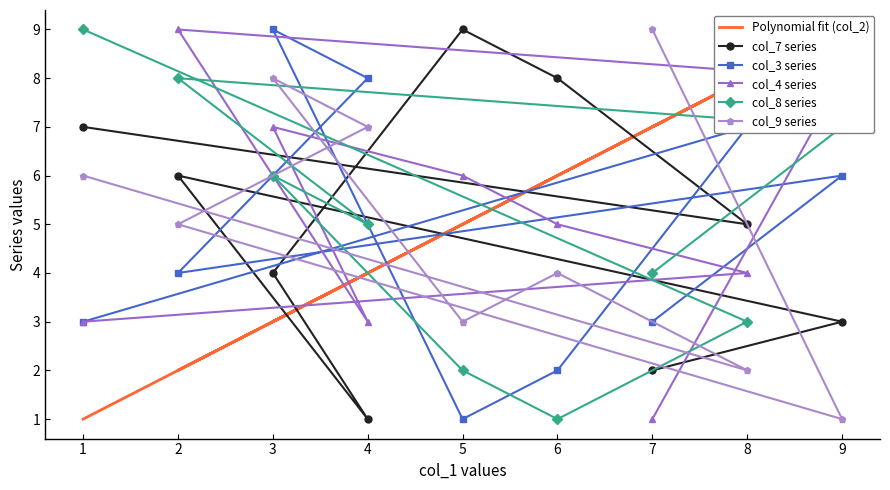

The col_3 series series shows 3 at 7. True or false?

True